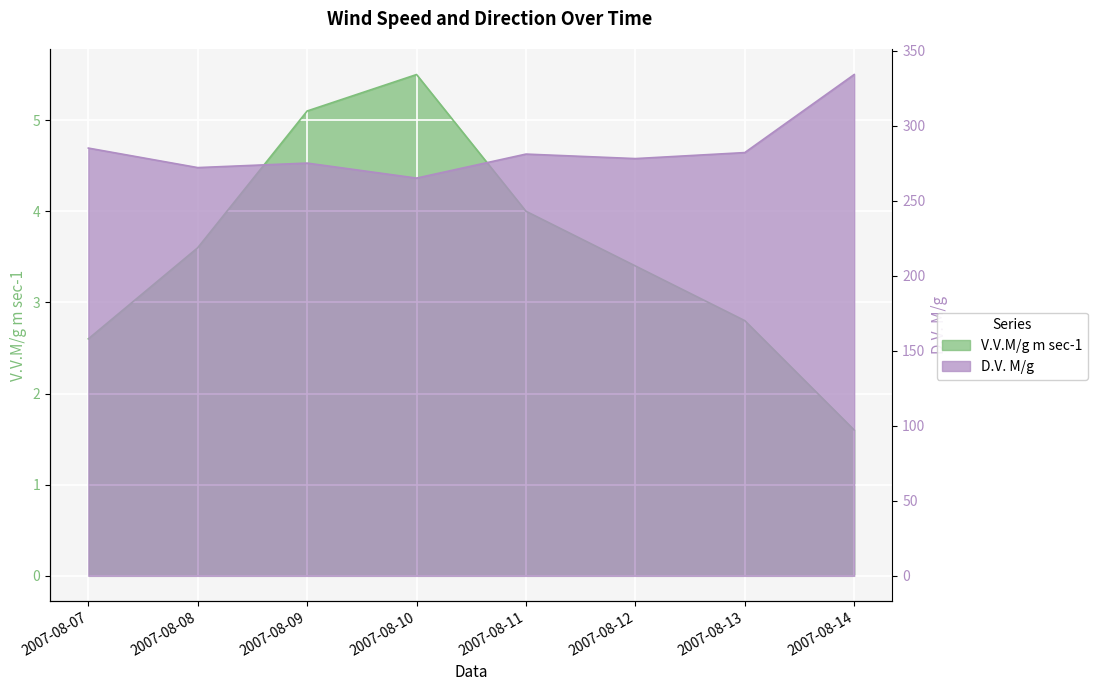

Which has a higher value, 2007-08-11 or 2007-08-08?

2007-08-11